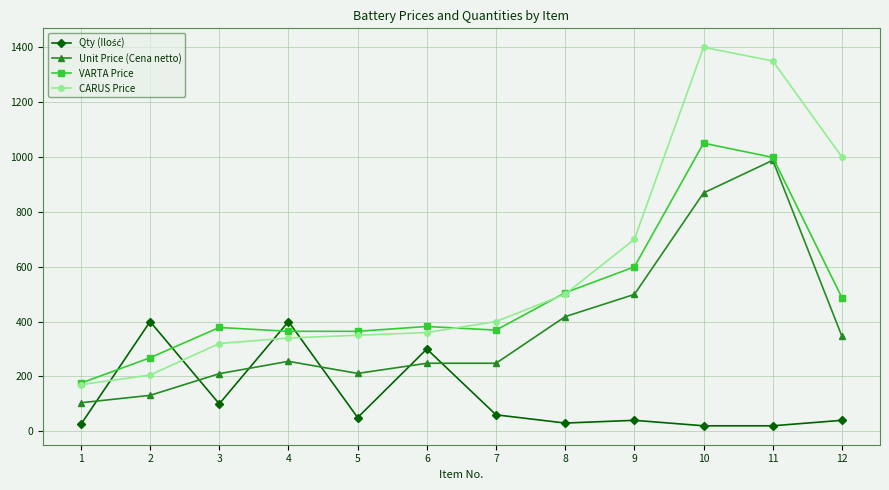

What is the minimum value for CARUS Price?

170.0